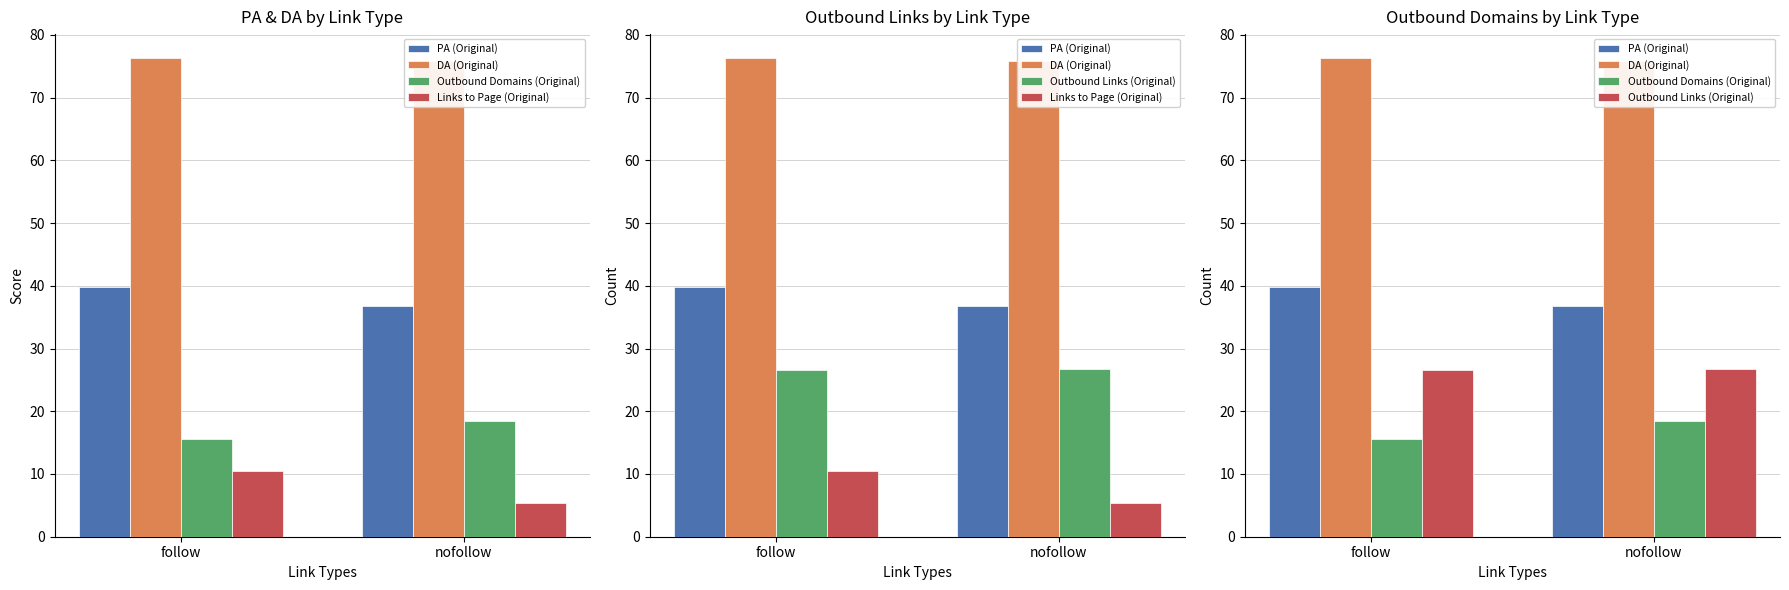

How many groups of bars are there?

2